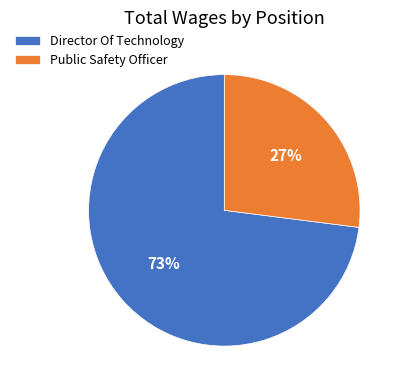

To the nearest percent, what is the difference between the Director Of Technology and Public Safety Officer slice percentages?

46%